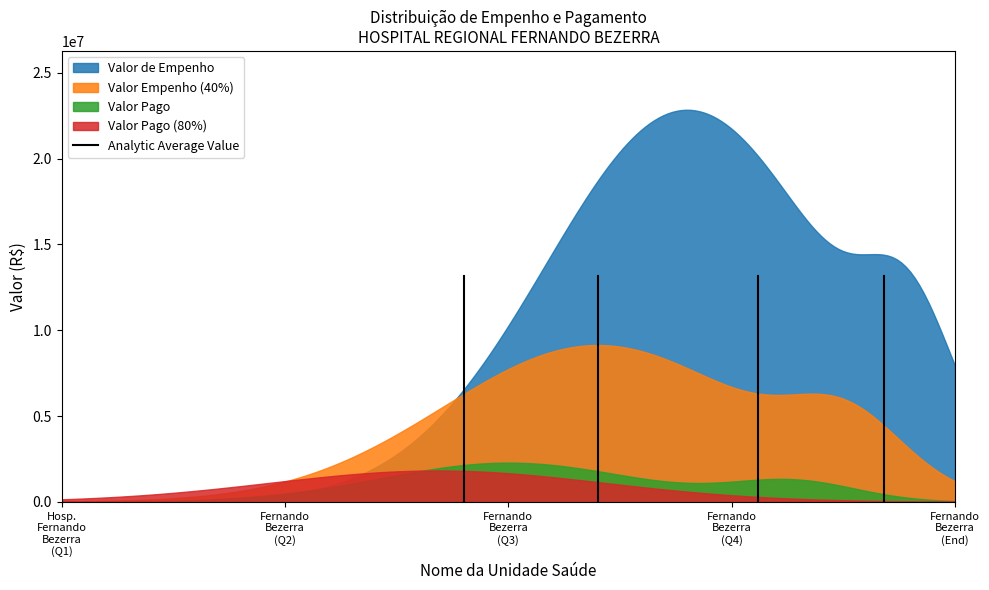

How many values are between 0 and 1?

2